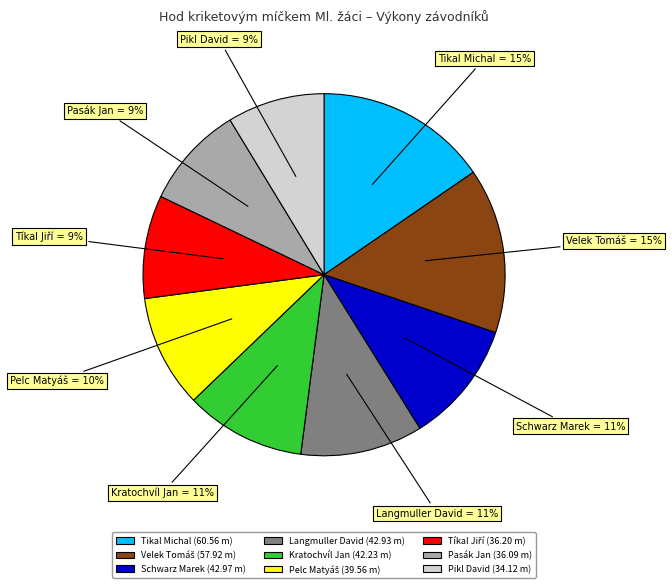

True or false: Pasák Jan accounts for 9% of the total.

True